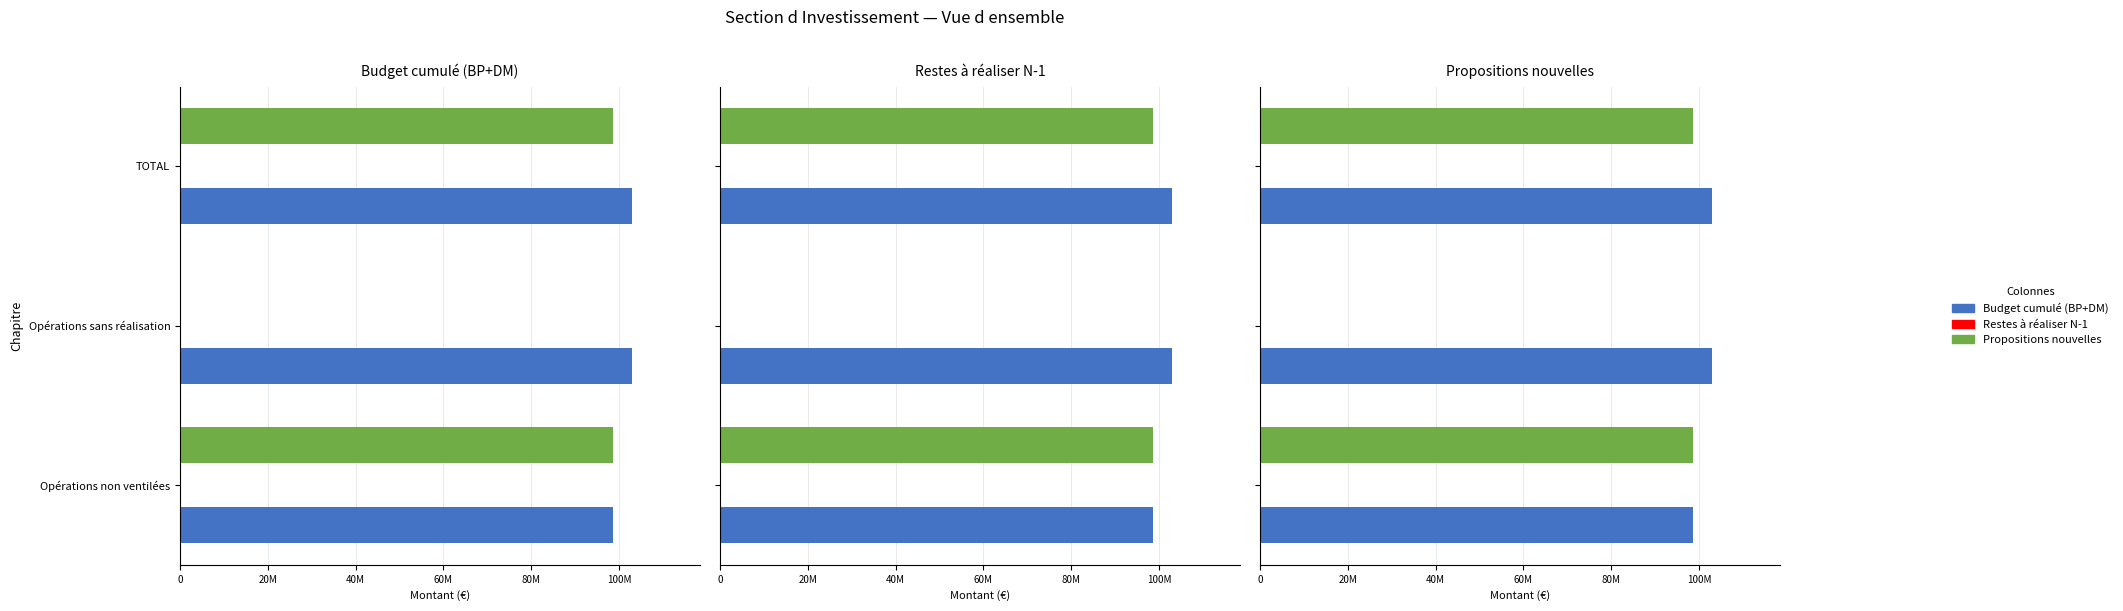

Which series has the widest spread of values?

Propositions nouvelles